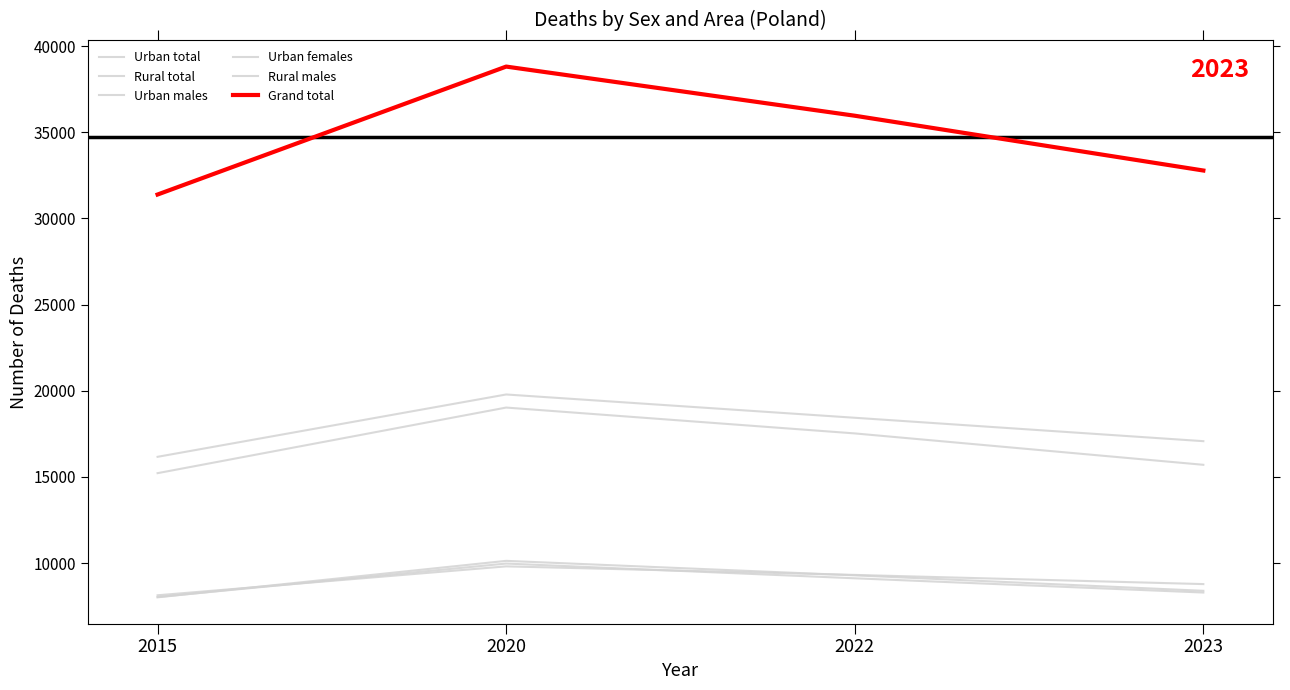

How many lines are shown in the chart?

6